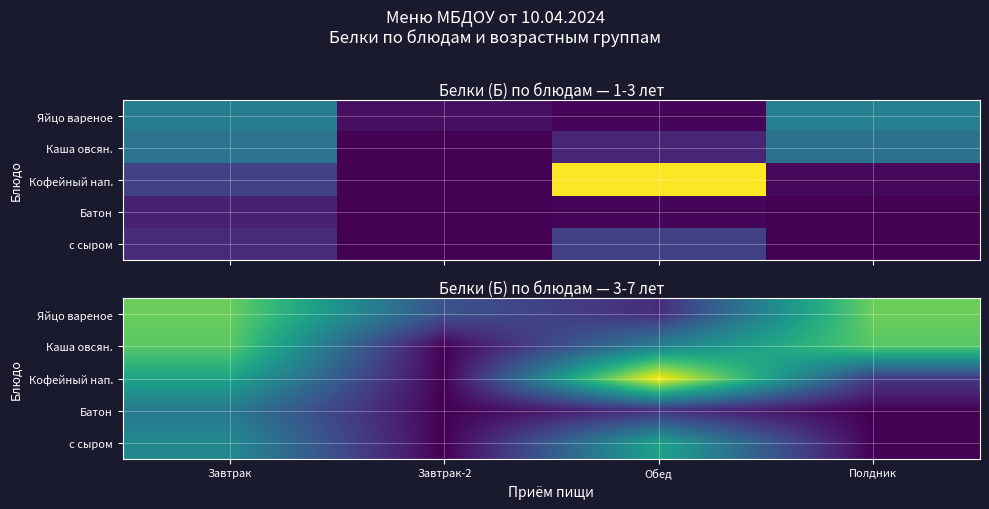

Is the value of Яйцо вареное at Полдник greater than the value of Каша овсян. at Завтрак-2?

Yes